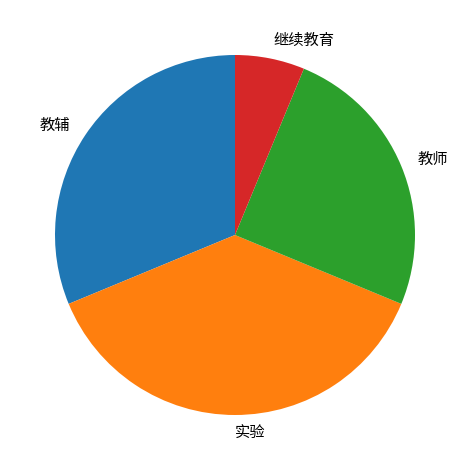

Does 教辅 account for over 50% of the chart?

No